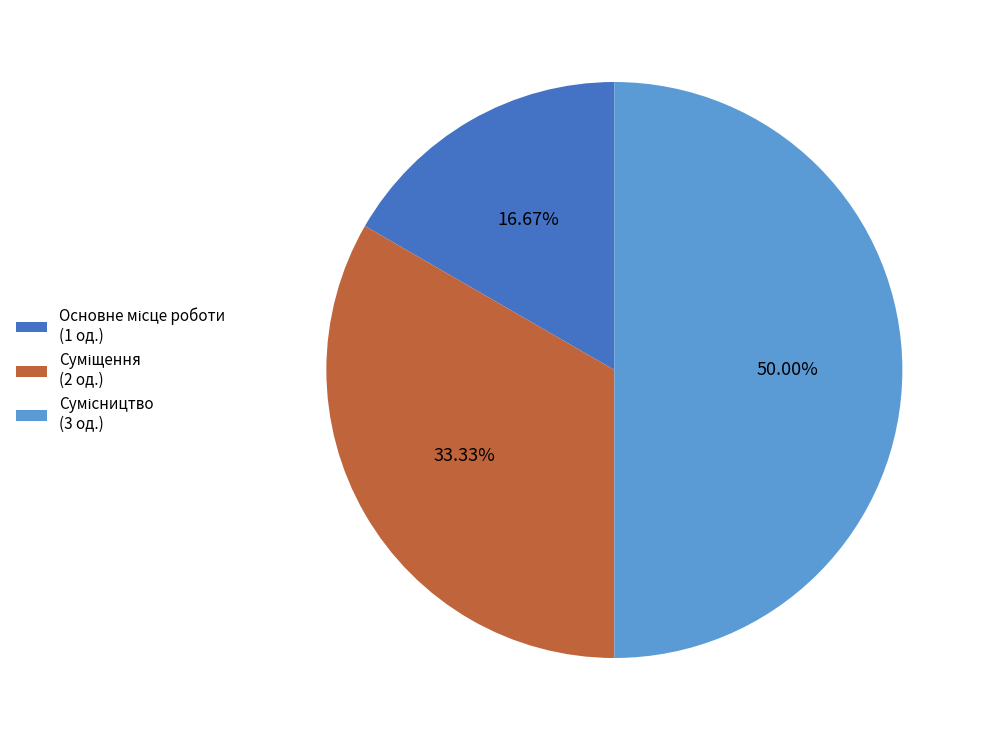

Is there any slice that represents more than half of the pie?

No